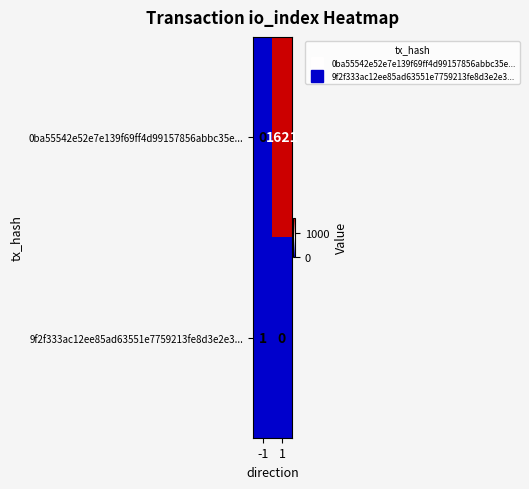

List the series in order of their peak value, lowest first.

9f2f333ac12ee85ad63551e7759213fe8d3e2e3..., 0ba55542e52e7e139f69ff4d99157856abbc35e...